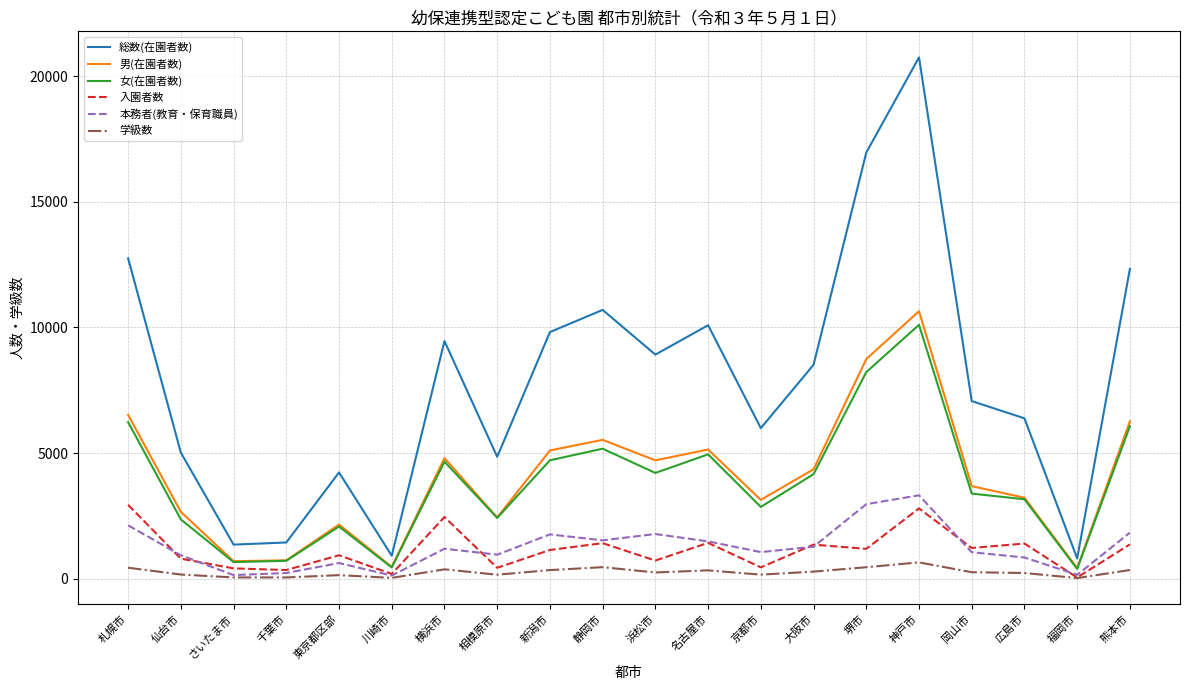

Between 横浜市 and 岡山市, which series saw the biggest shift?

総数(在園者数)